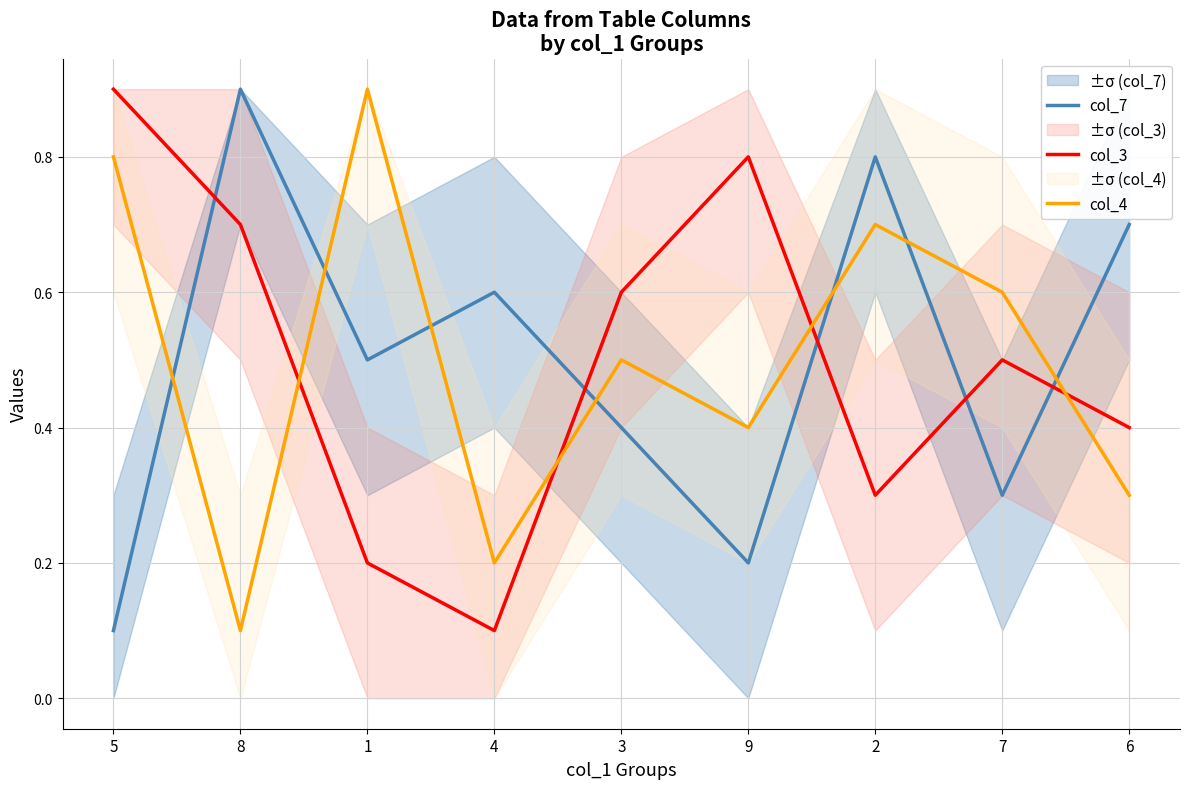

The value of col_7 at 1 is 0.5. True or false?

True